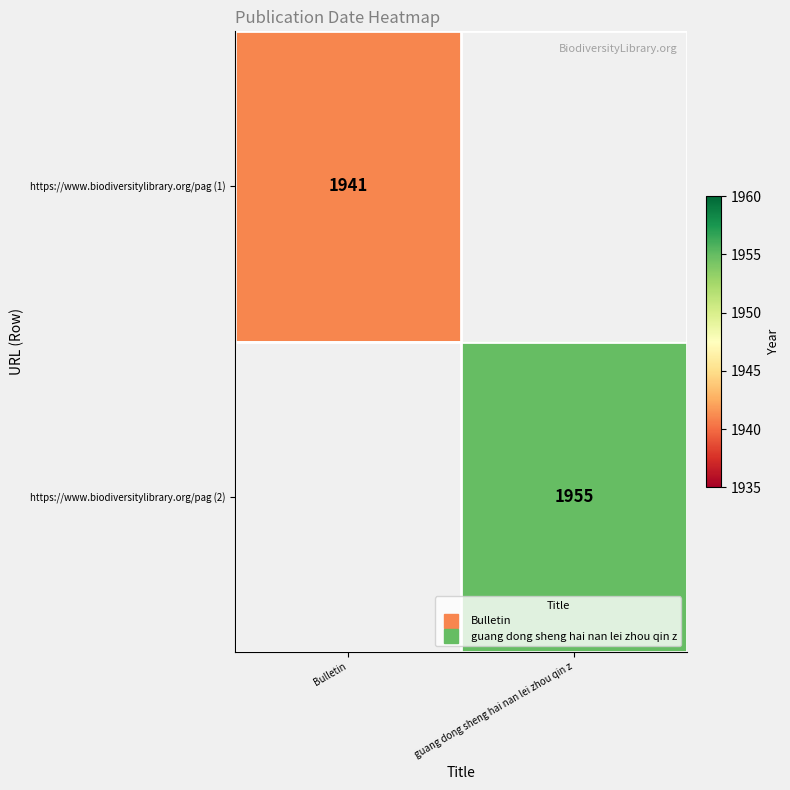

The https://www.biodiversitylibrary.org/pag (2) series shows 612 at Bulletin. True or false?

False